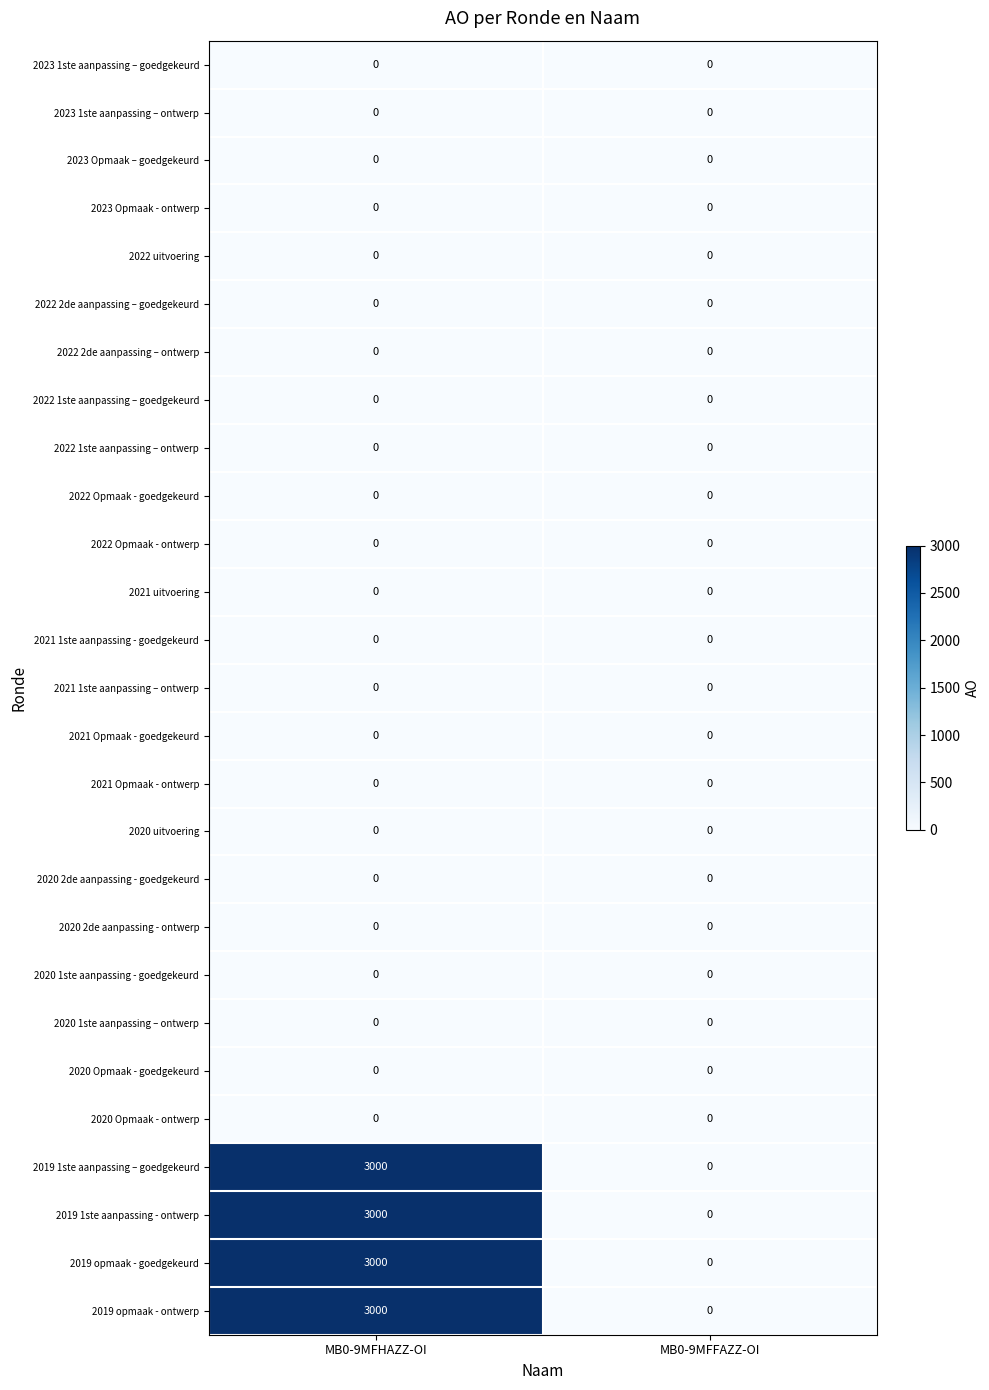

The value of 2021 uitvoering at MB0-9MFFAZZ-OI is 0. True or false?

True